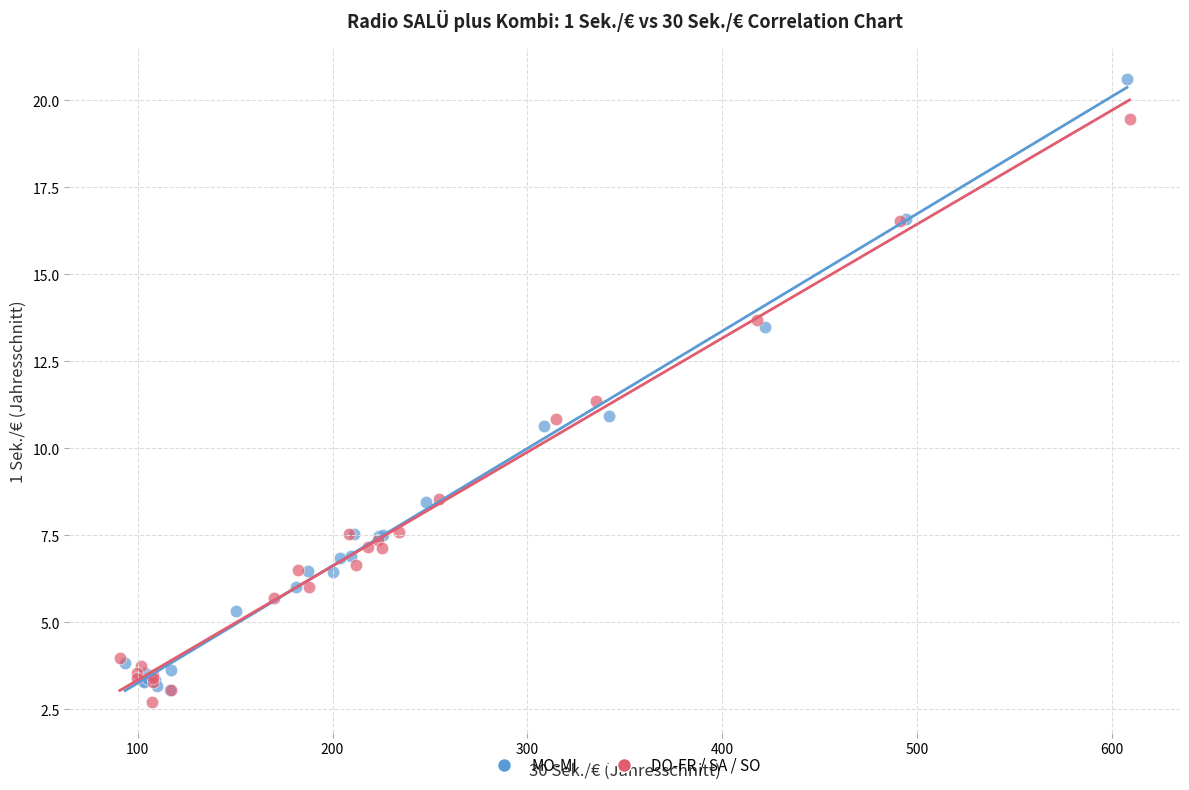

What are all the series names shown in the legend?

MO-MI, DO-FR / SA / SO